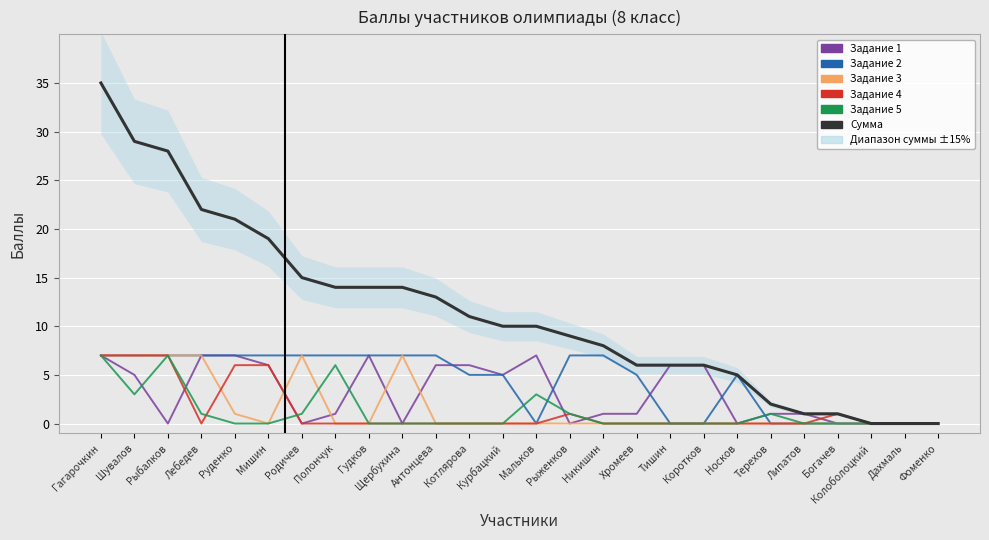

What are all the series names shown in the legend?

Задание 1, Задание 2, Задание 3, Задание 4, Задание 5, Сумма